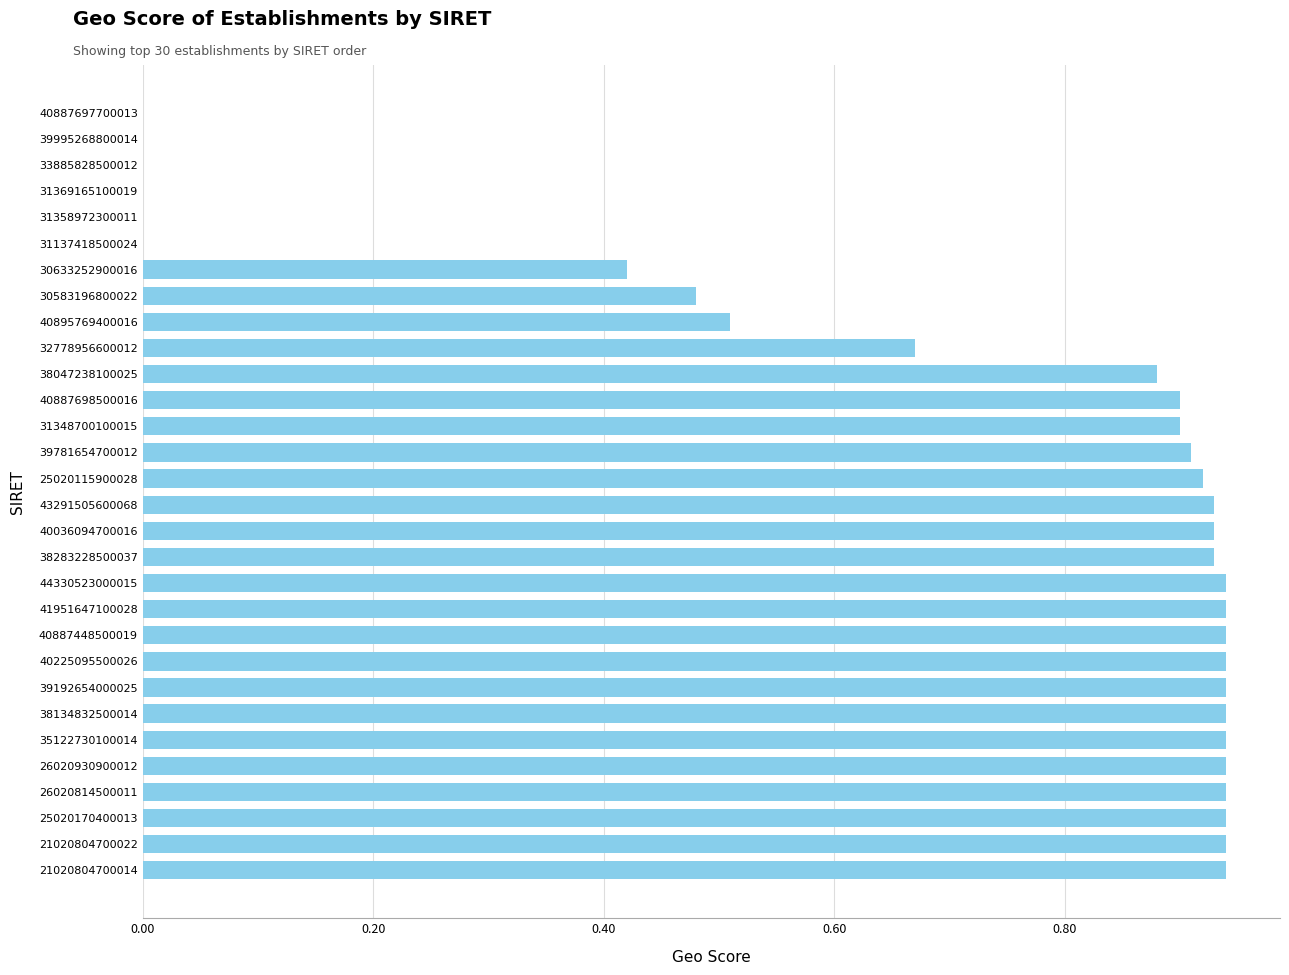

What is the sum of all values?

20.7